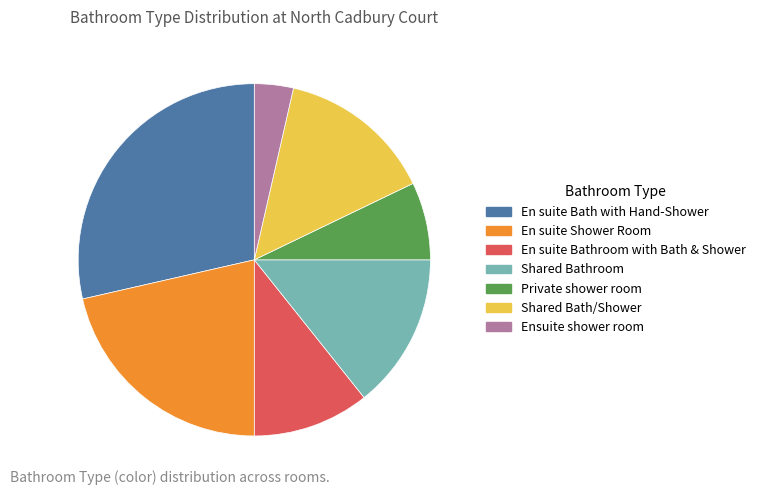

What is the ratio of the value at Shared Bath/Shower to the value at Private shower room?

2.0